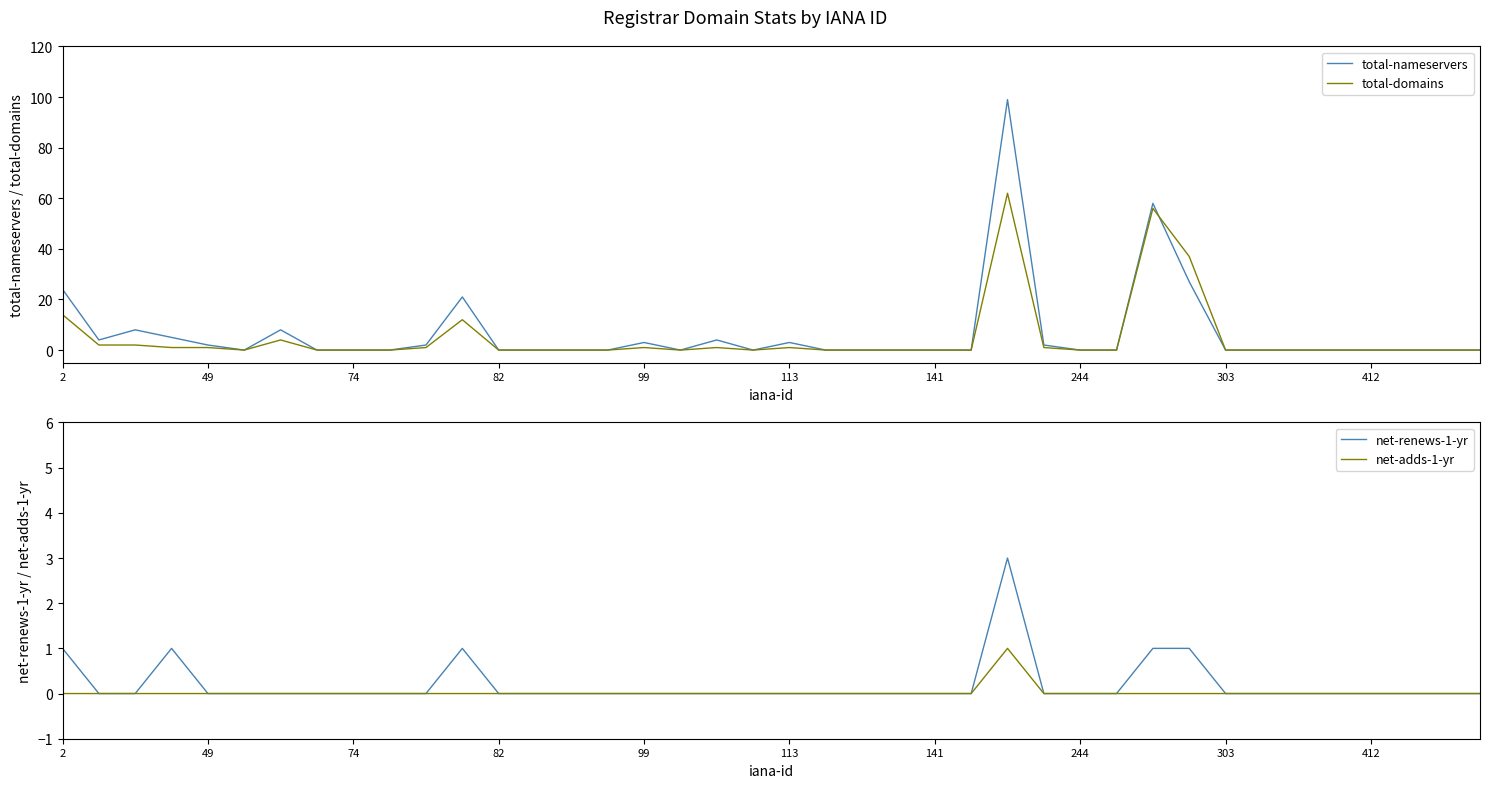

Is it true that total-domains equals 23 at 141?

False